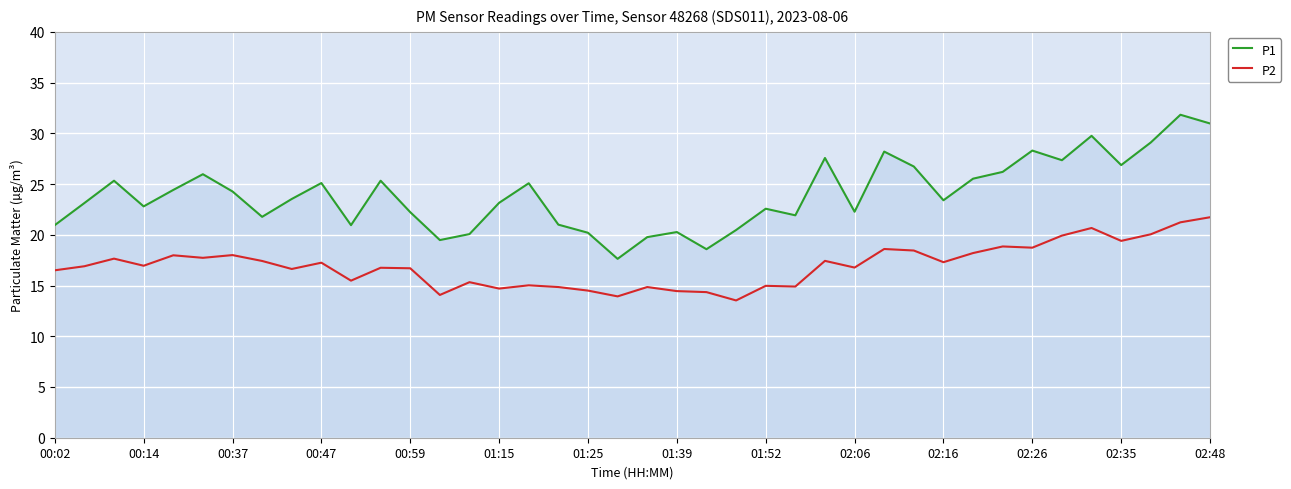

What is the difference between the maximum and minimum values in the P1 series?

14.2